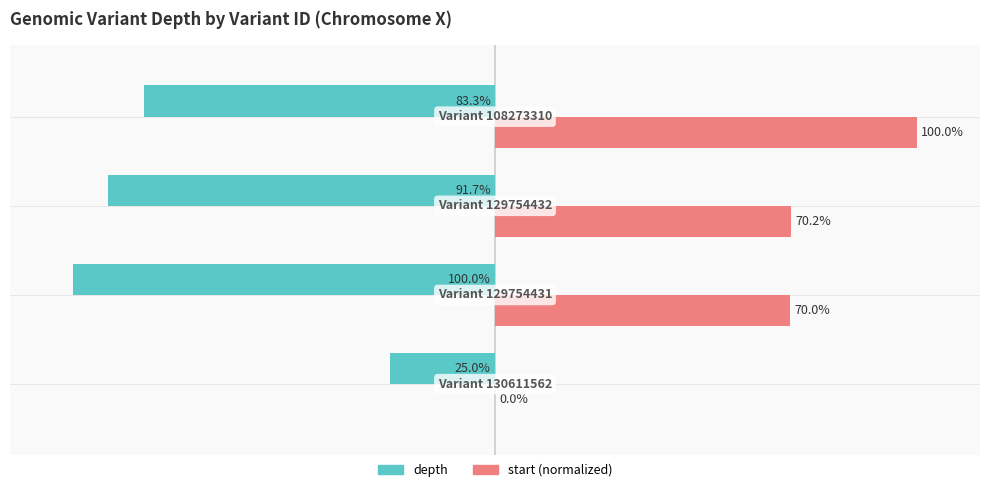

Which series has the largest total across all categories?

start (normalized)